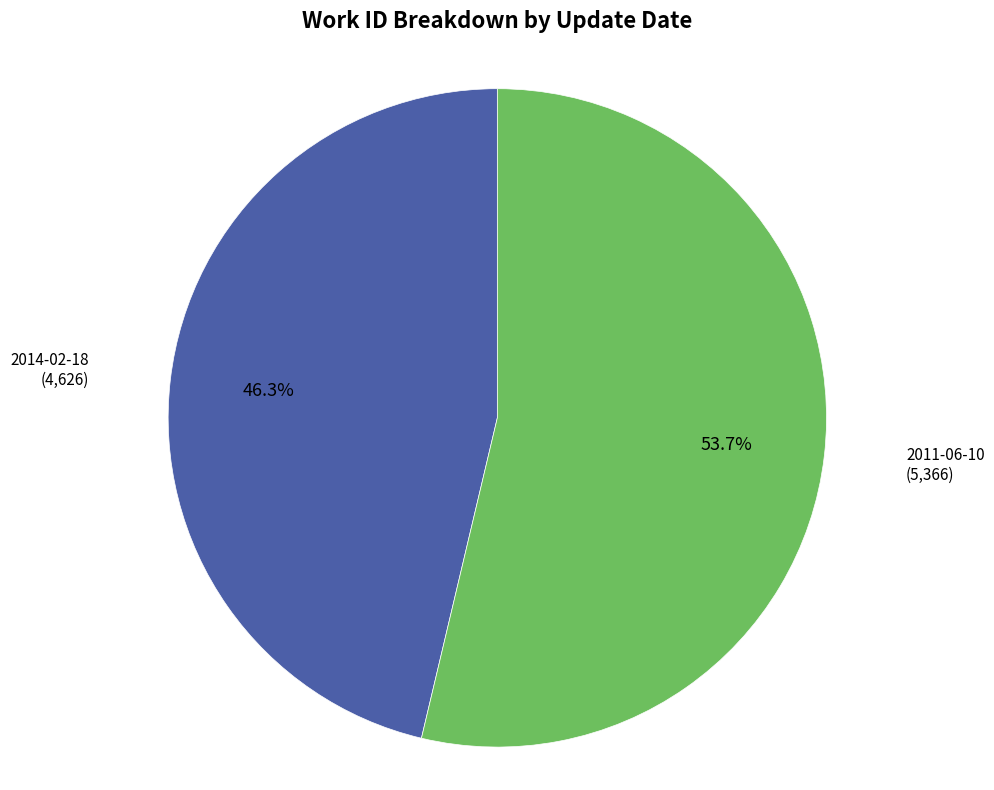

Is there a majority slice in this chart?

Yes